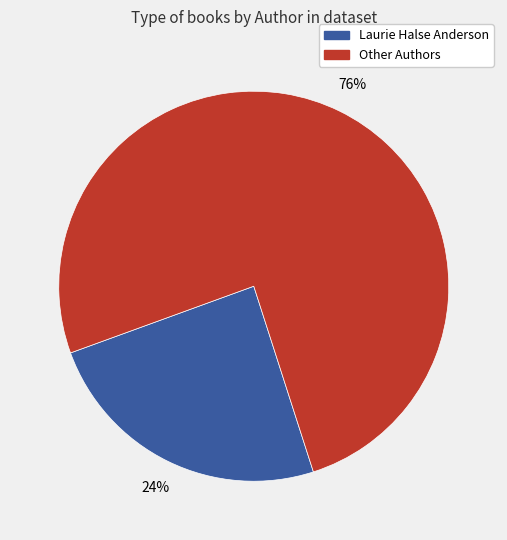

To the nearest percent, what is the average slice percentage?

50%